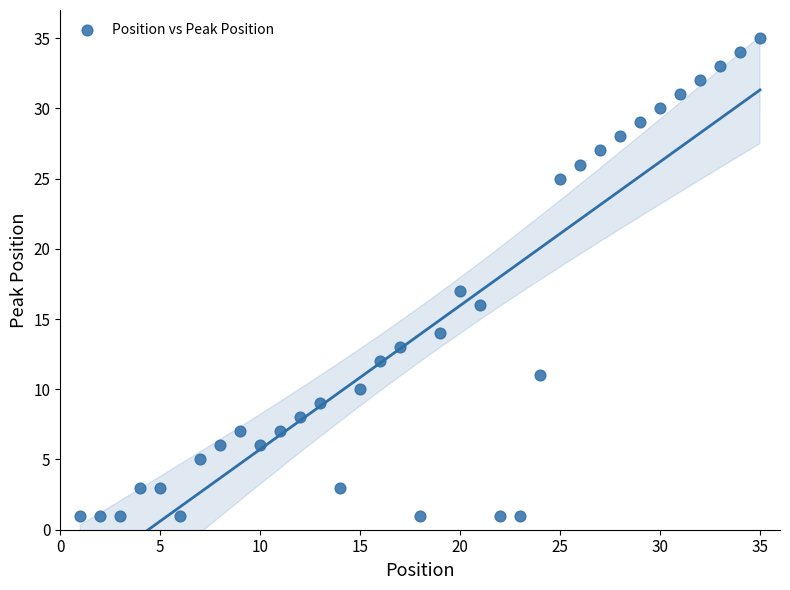

What Y value in the scatter plot is closest to 18?

17